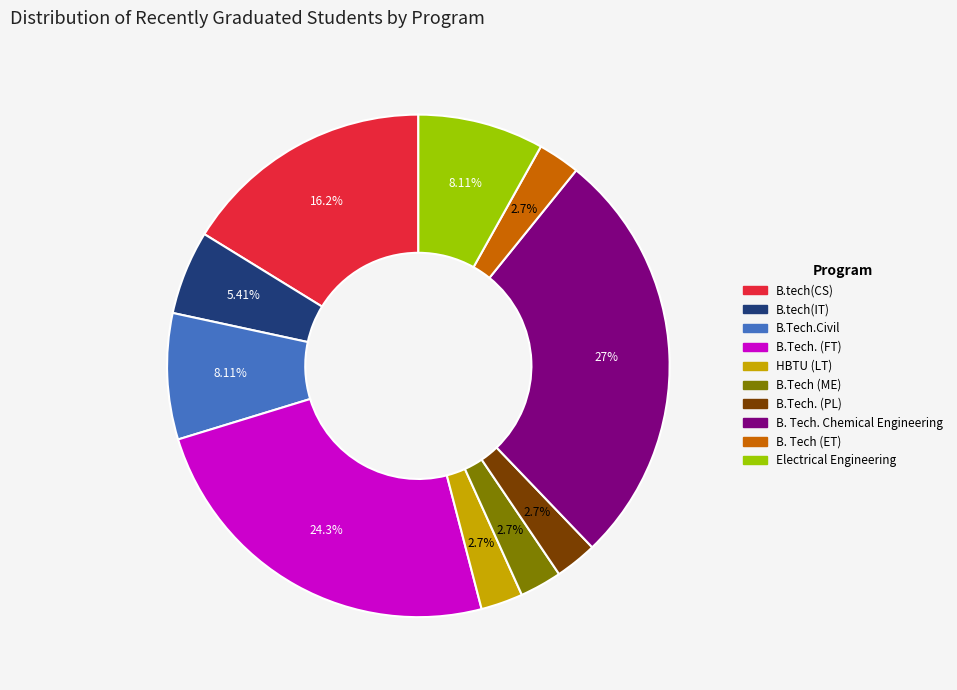

Which slice is the largest?

B. Tech. Chemical Engineering